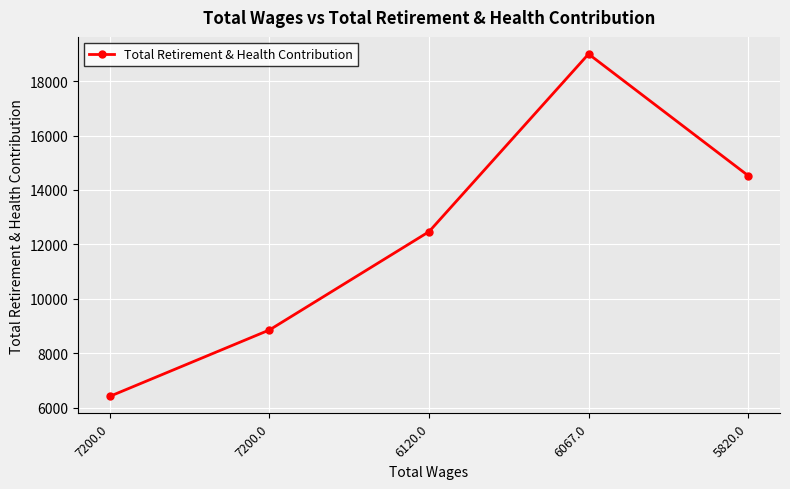

Count the number of data series in this chart.

1